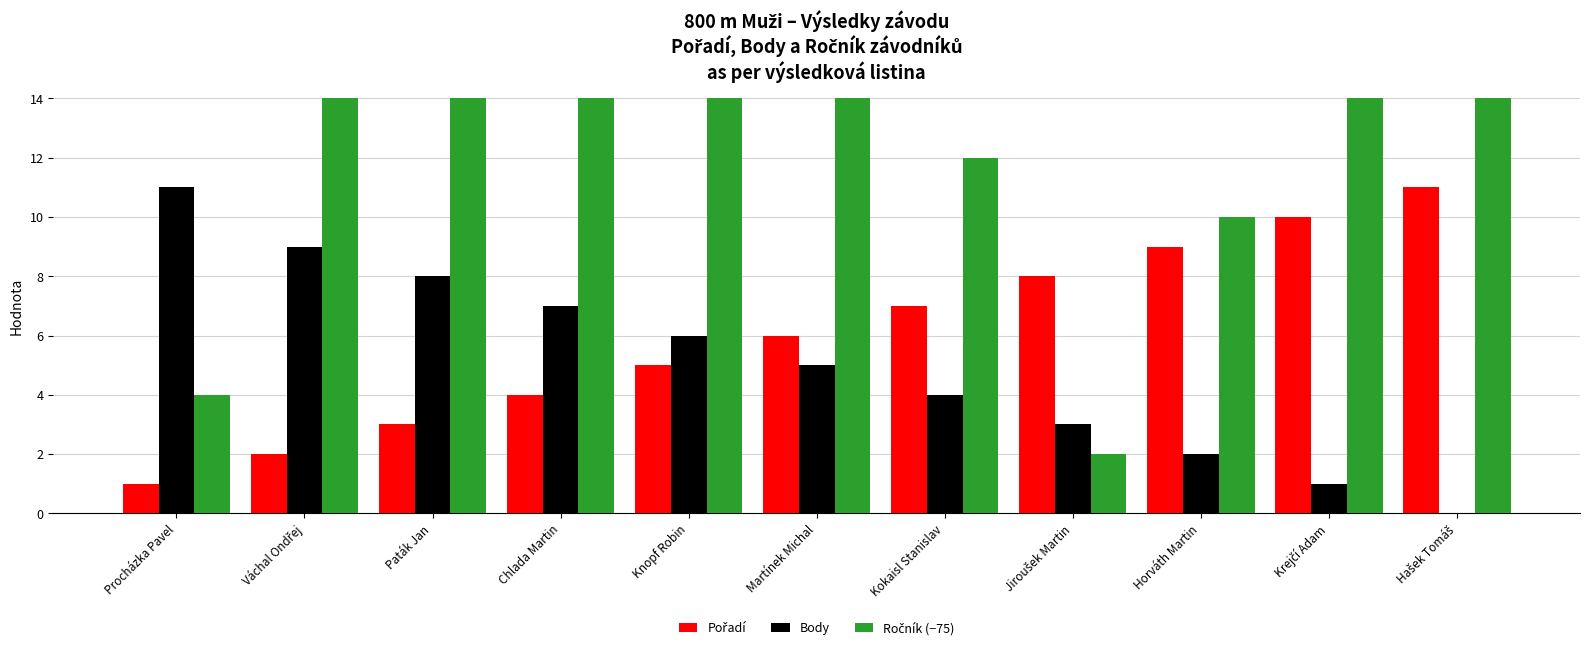

True or false: Body has a value of 2 at Horváth Martin.

True